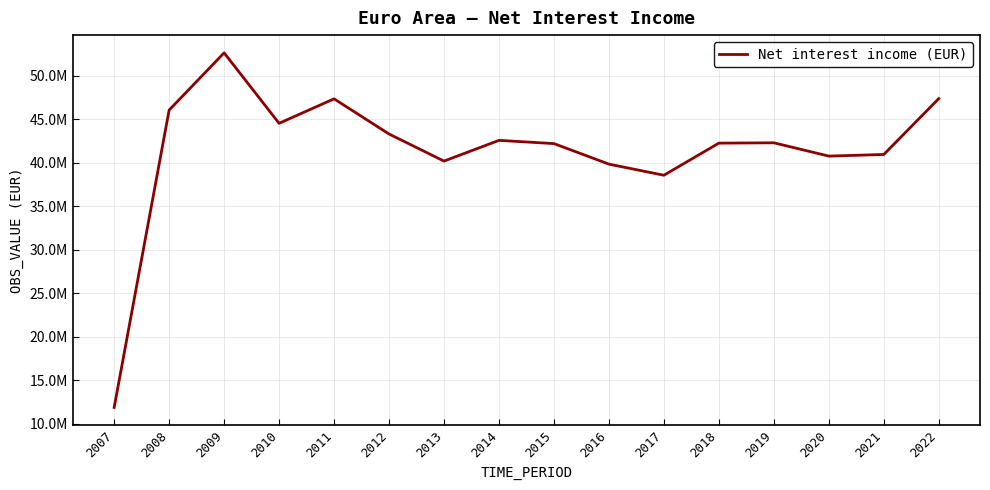

At which label does the data first exceed 42275311?

2008